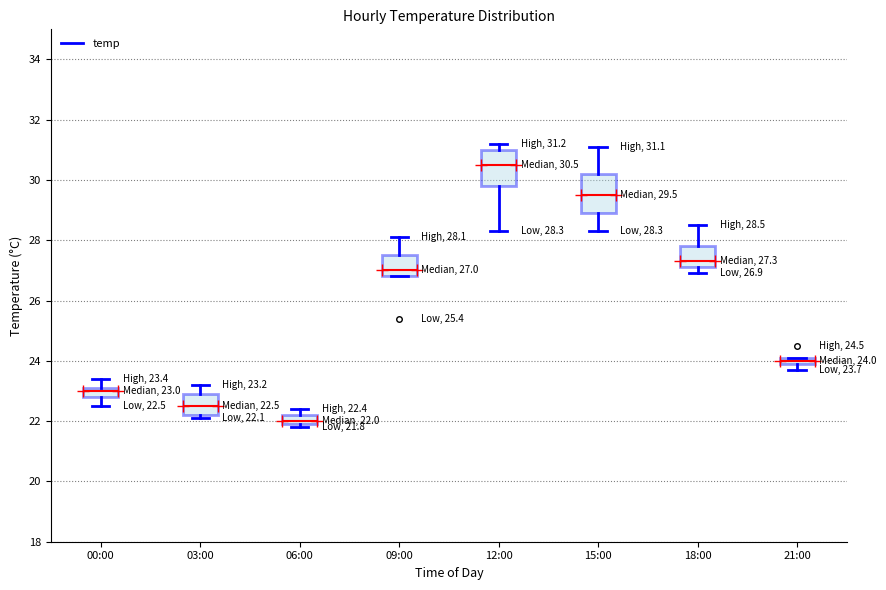

Which box's median line is the lowest?

06:00